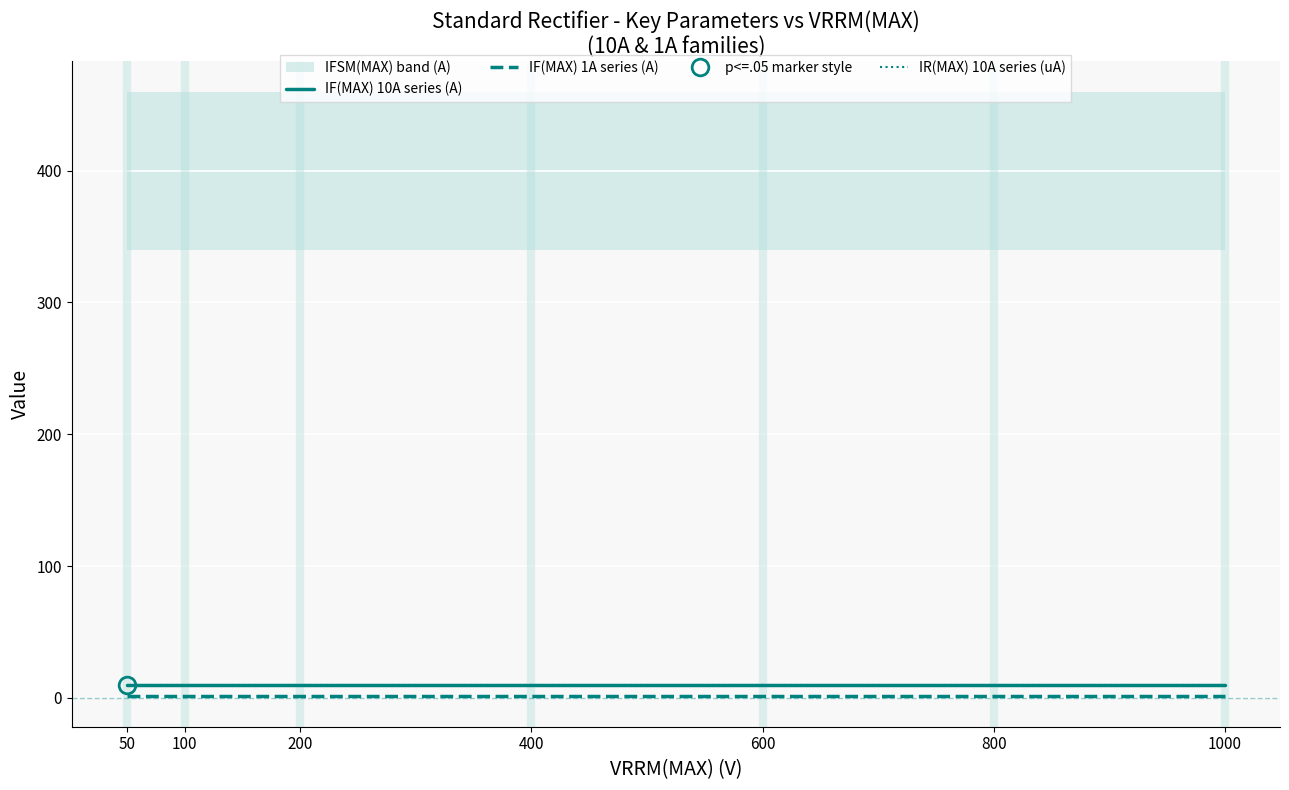

Reading left to right, extract all data points from this chart.

IF(MAX) 10A series (A): 50=10	100=10	200=10	400=10	600=10	800=10	1000=10
IF(MAX) 1A series (A): 50=1	100=1	200=1	400=1	600=1	800=1	1000=1
IR(MAX) 10A series (uA): 50=10	100=10	200=10	400=10	600=10	800=10	1000=10